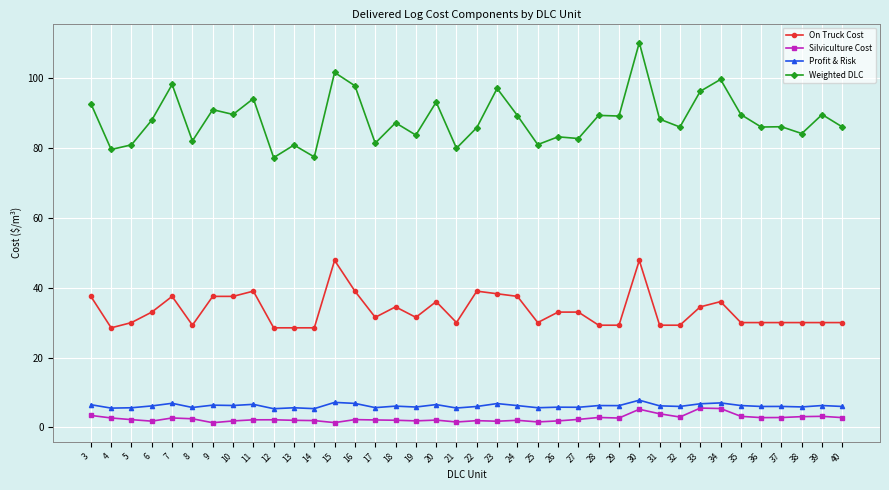

Which label corresponds to the largest value in the chart?

30